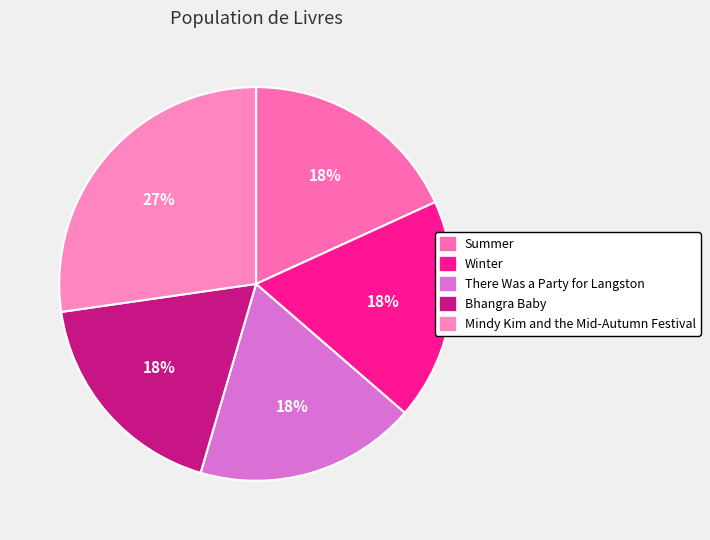

To the nearest percent, what is the difference between the largest and smallest slice percentages?

9%